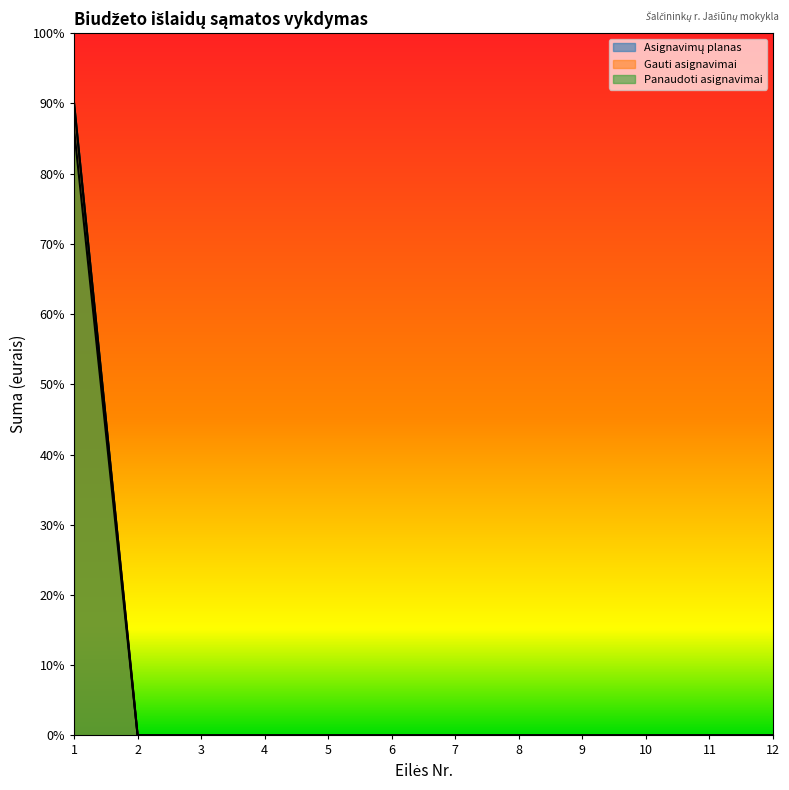

How many values in the Panaudoti asignavimai series exceed 0?

1